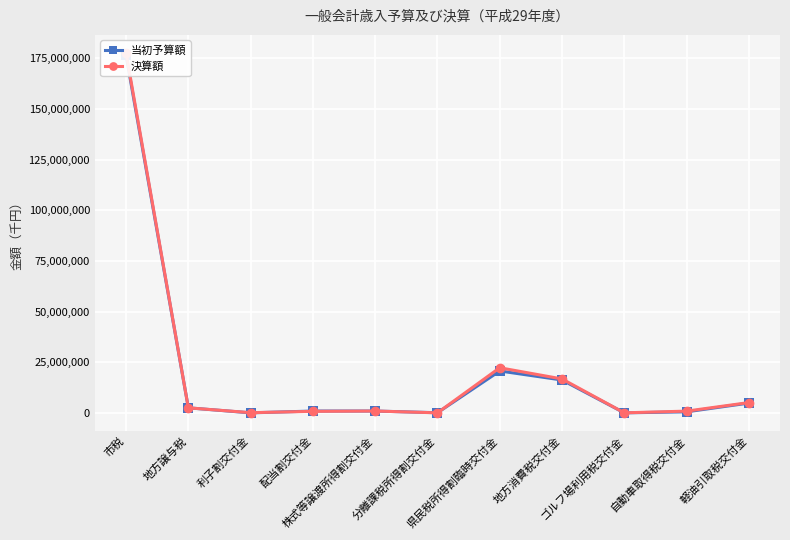

Is it true that 当初予算額 equals 20804000 at 県民税所得割臨時交付金?

True